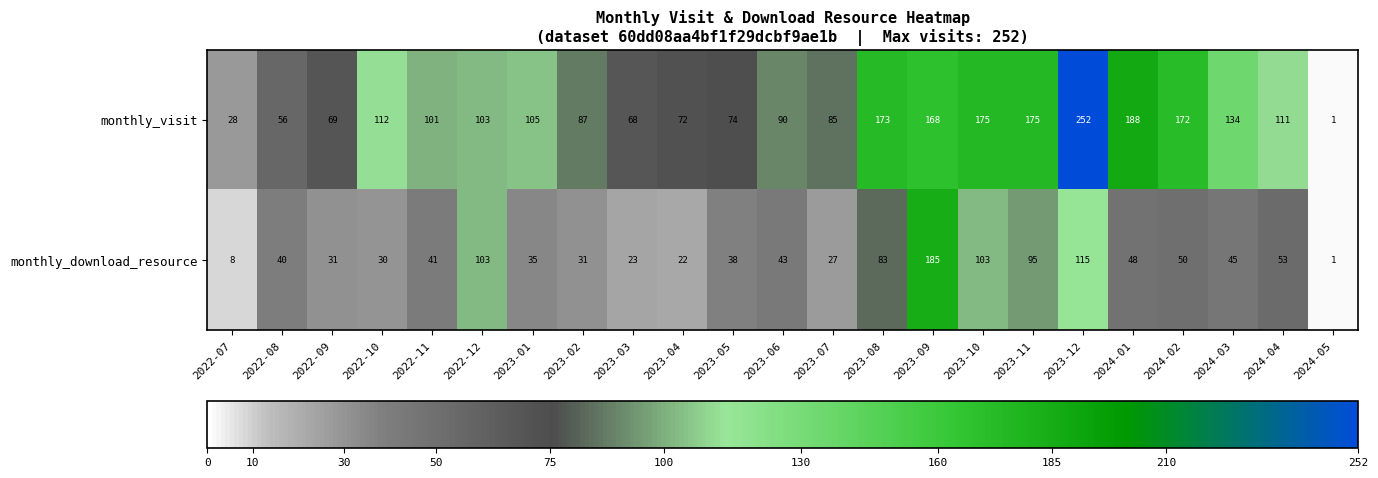

Between 2022-12 and 2023-07, which series saw the biggest shift?

monthly_download_resource